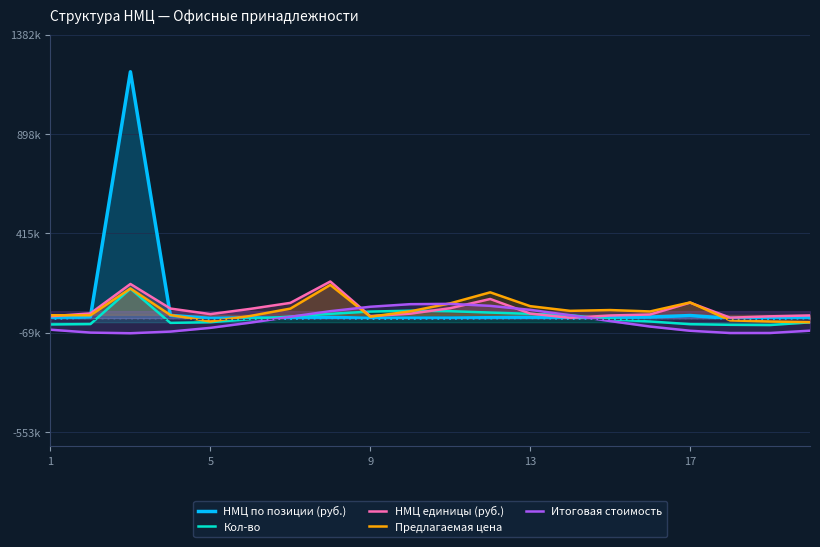

Does the chart display data point markers on the line(s)?

No